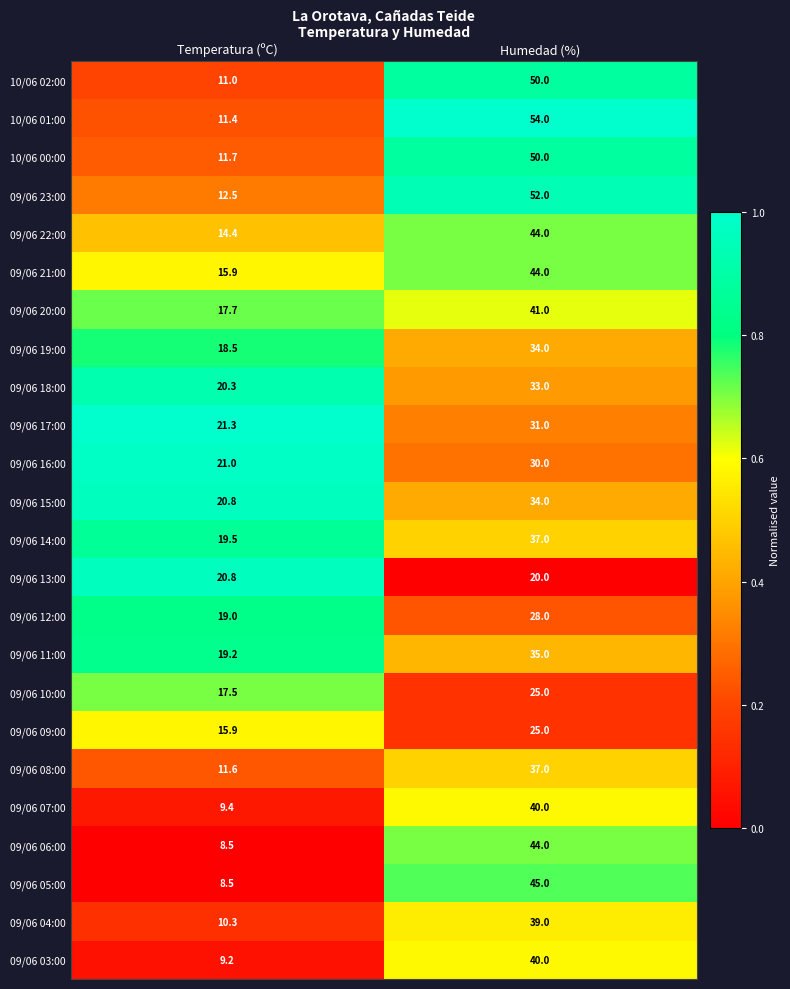

List the labels in order of 09/06 23:00 value, largest first.

Humedad (%), Temperatura (ºC)